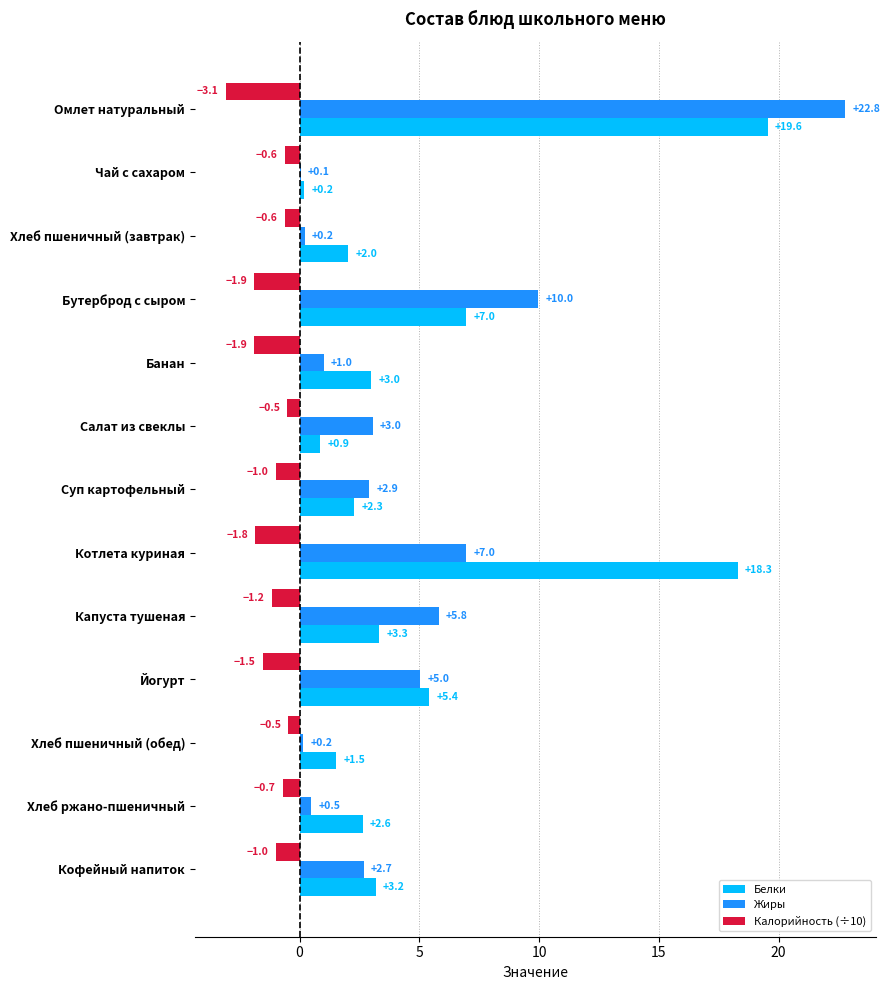

What is the maximum value for Калорийность (÷10)?

-0.5